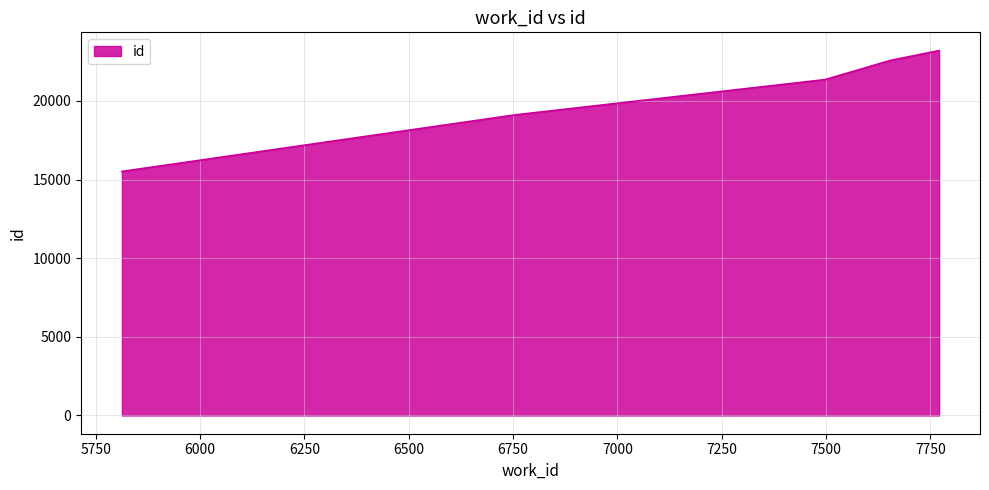

What is the average value?

20349